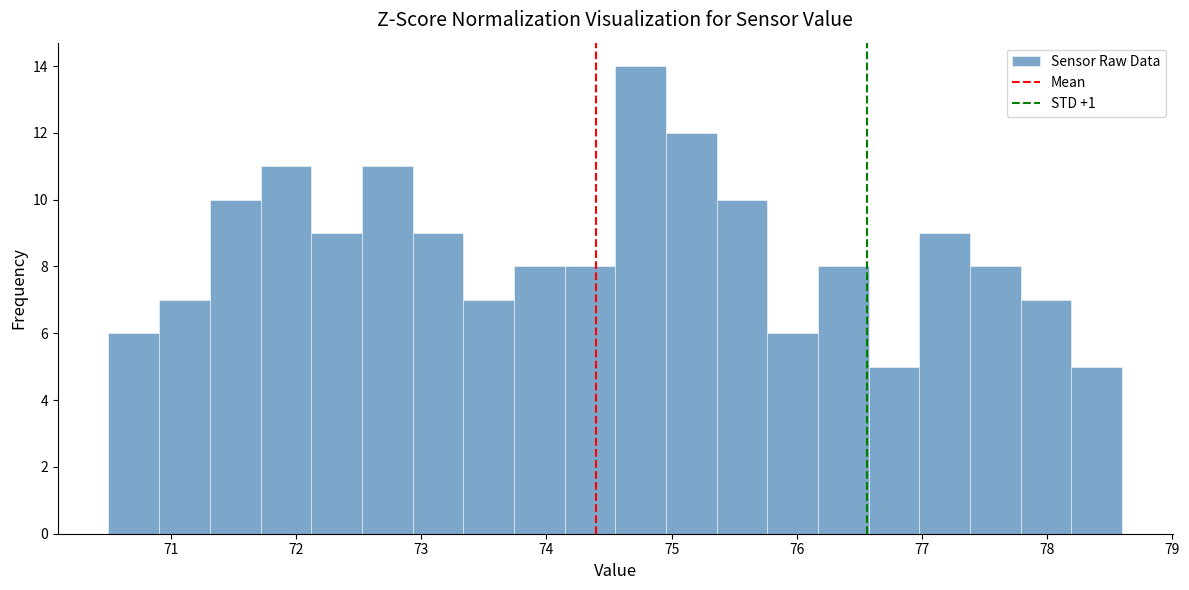

Which range on the x-axis has the tallest bar?

74.6 to 75.0